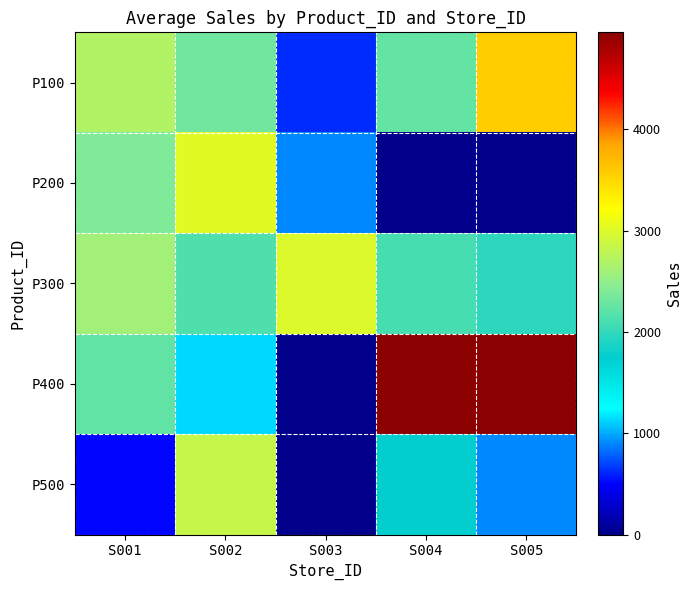

Which series has the widest spread of values?

P400